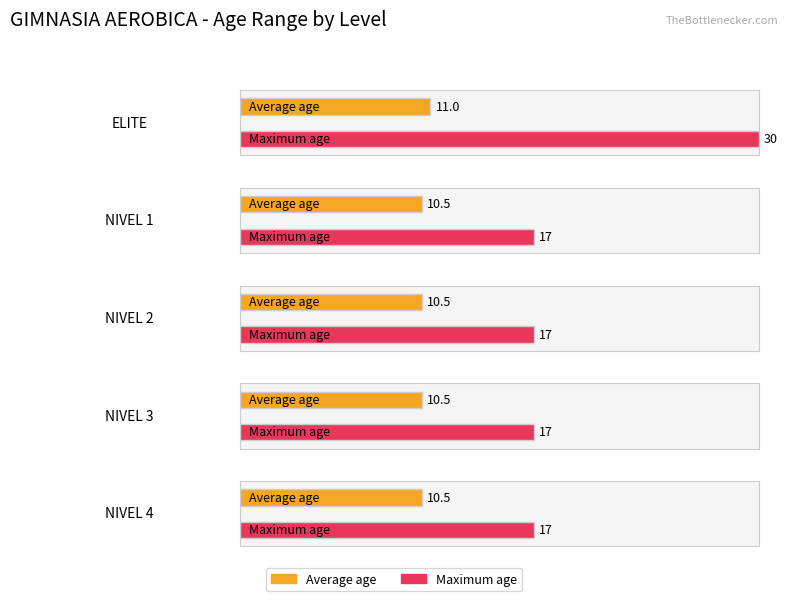

Which series has the widest spread of values?

Maximum age